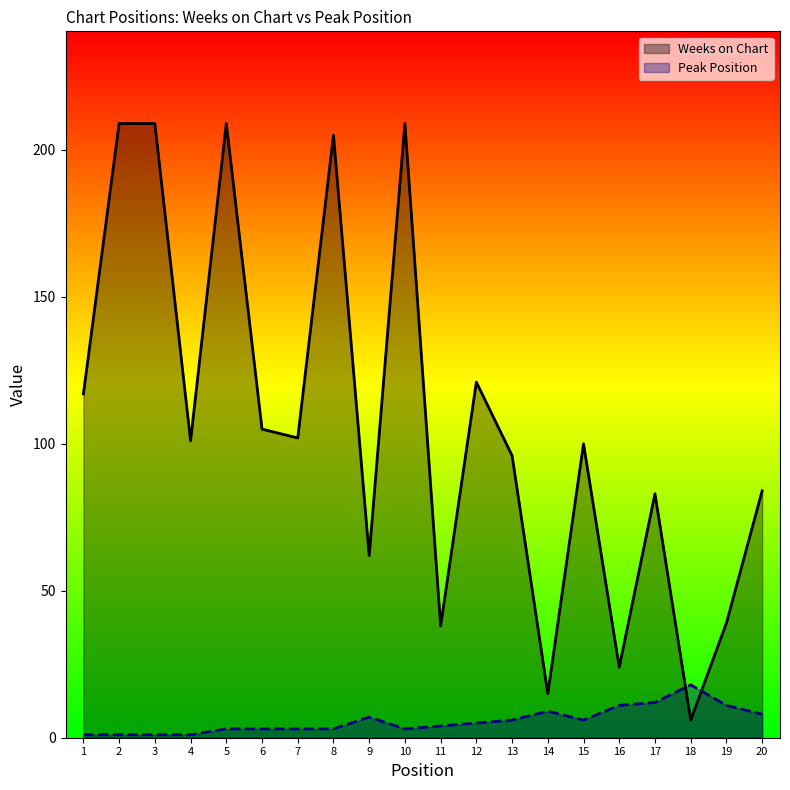

What is the average value of the Weeks on Chart series?

107